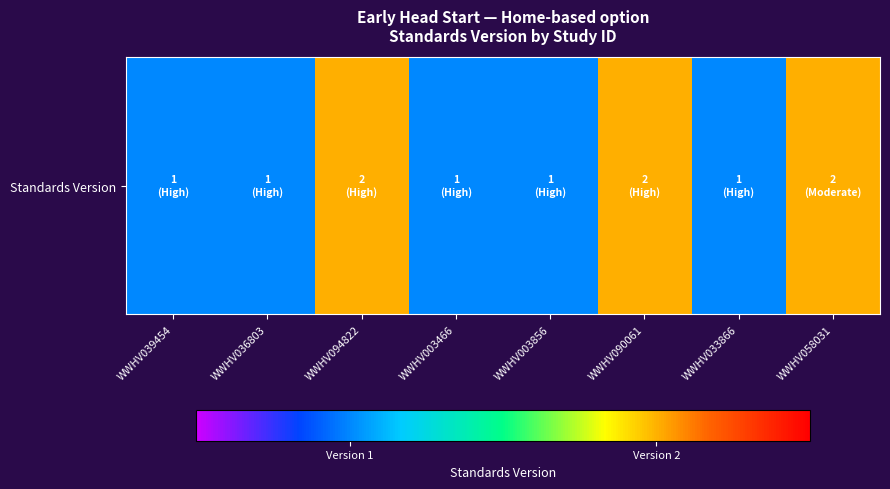

List the labels in order of value, smallest first.

WWHV039454, WWHV036803, WWHV003466, WWHV003856, WWHV033866, WWHV094822, WWHV090061, WWHV058031